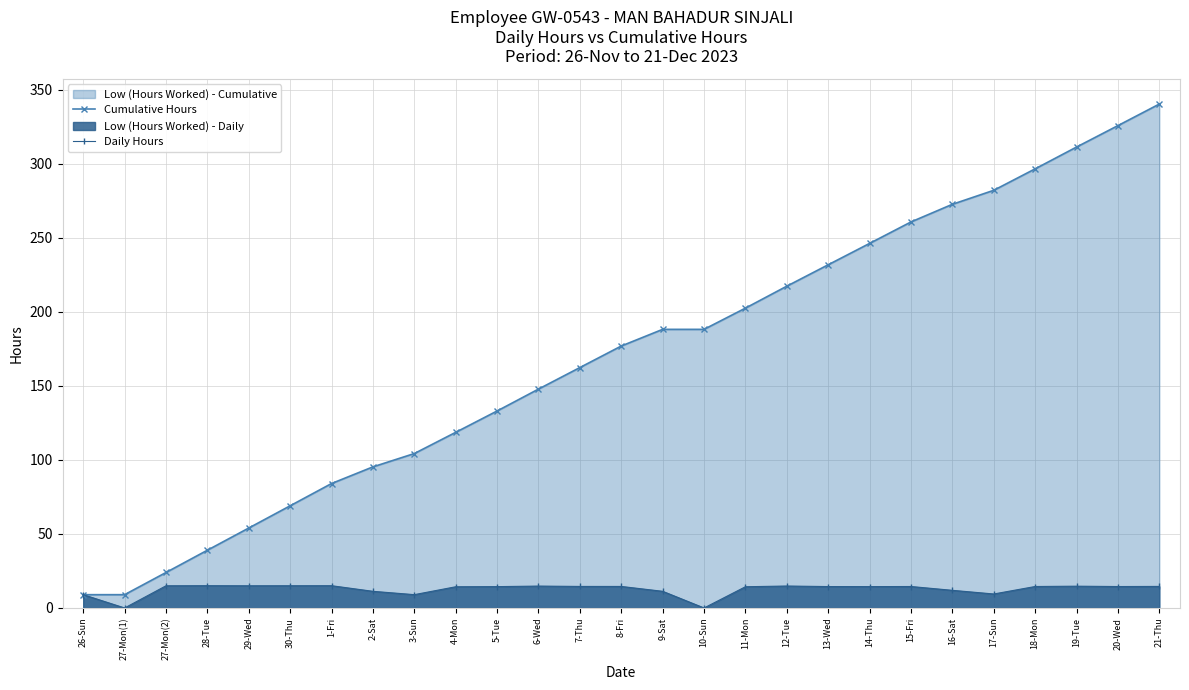

Reading right to left, extract all data points from this chart.

Cumulative Hours: 340.4	325.8	311.4	296.6	282.1	272.7	260.8	246.3	231.8	217.4	202.6	188.2	188.2	176.9	162.4	147.9	133.1	118.7	104.3	95.3	84.1	69.0	54.0	39.0	24.0	9.0	9.0
Daily Hours: 14.6	14.5	14.7	14.5	9.4	11.9	14.5	14.4	14.5	14.8	14.3	0.0	11.3	14.5	14.6	14.8	14.4	14.3	9.0	11.2	15.0	15.0	15.0	15.1	15.0	0.0	9.0